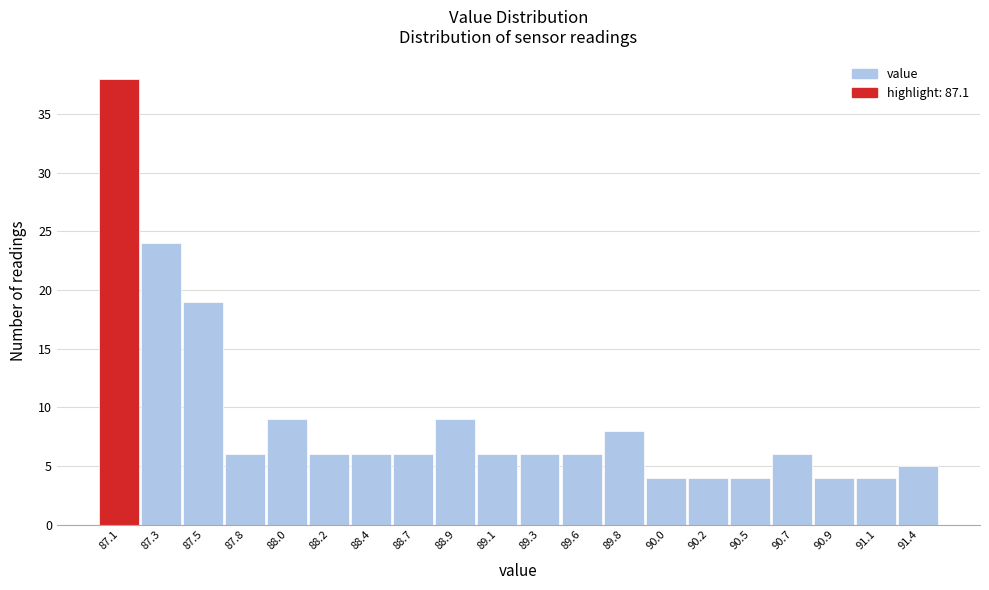

Reading left to right, transcribe all the data shown in this chart.

87.1=38	87.3=24	87.5=19	87.8=6	88.0=9	88.2=6	88.4=6	88.7=6	88.9=9	89.1=6	89.3=6	89.6=6	89.8=8	90.0=4	90.2=4	90.5=4	90.7=6	90.9=4	91.1=4	91.4=5